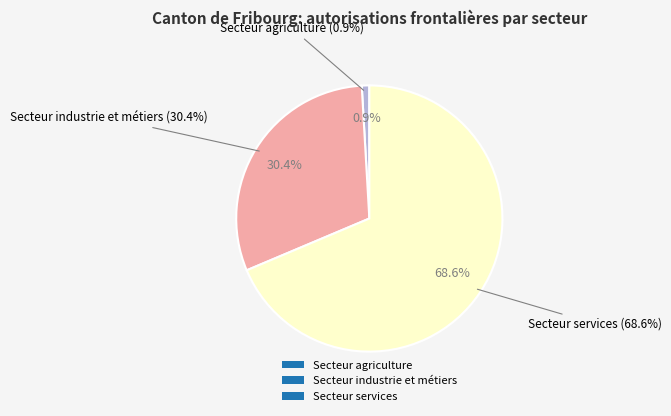

Rank the categories by value from highest to lowest.

Secteur services, Secteur industrie et métiers, Secteur agriculture